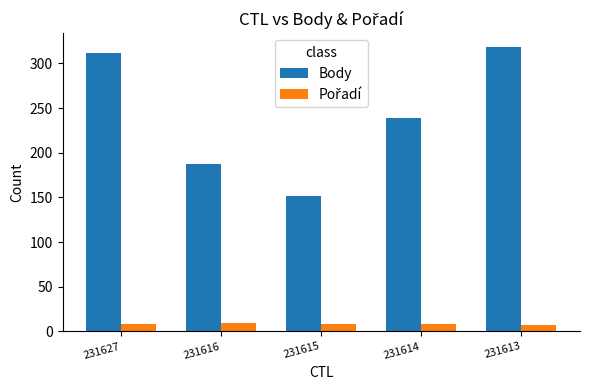

How many data points in Body are less than 239?

2